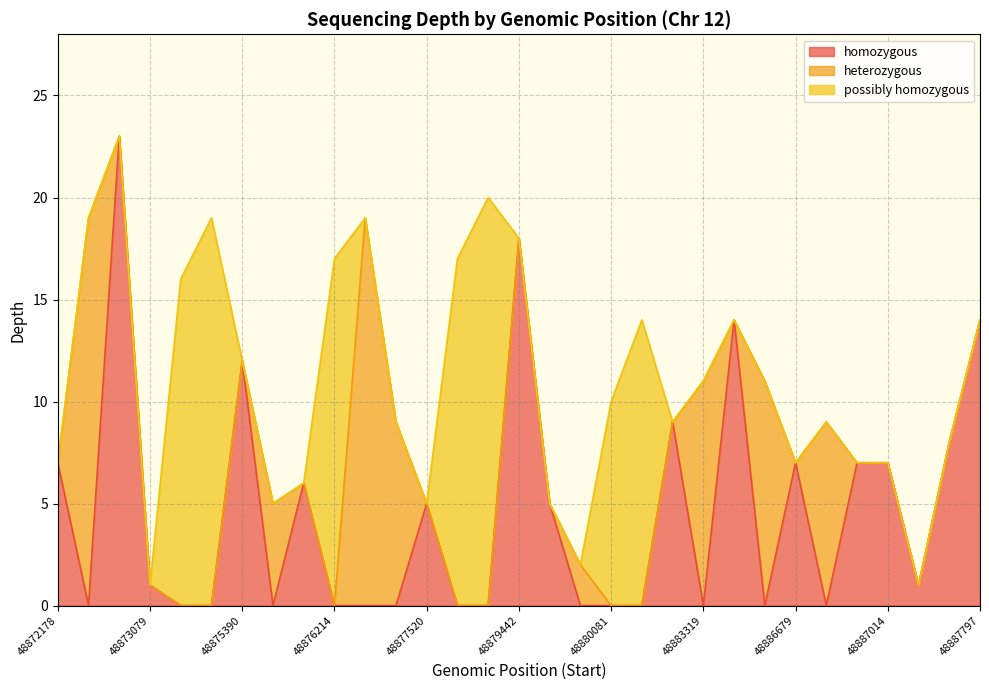

What is the maximum value shown in the chart?

23